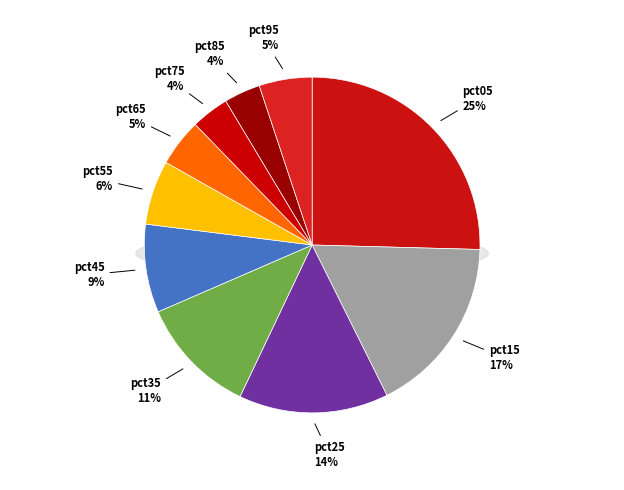

How many segments does this pie chart have?

10